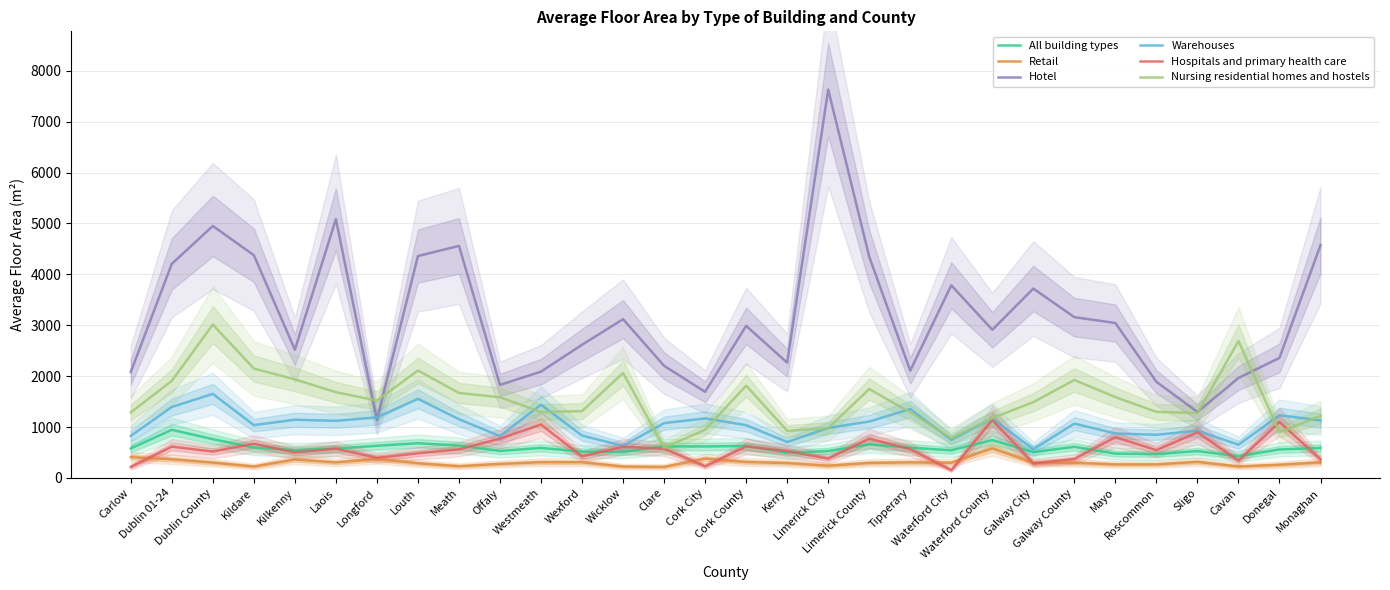

Where do Hospitals and primary health care and Retail first cross each other?

Carlow and Dublin 01-24